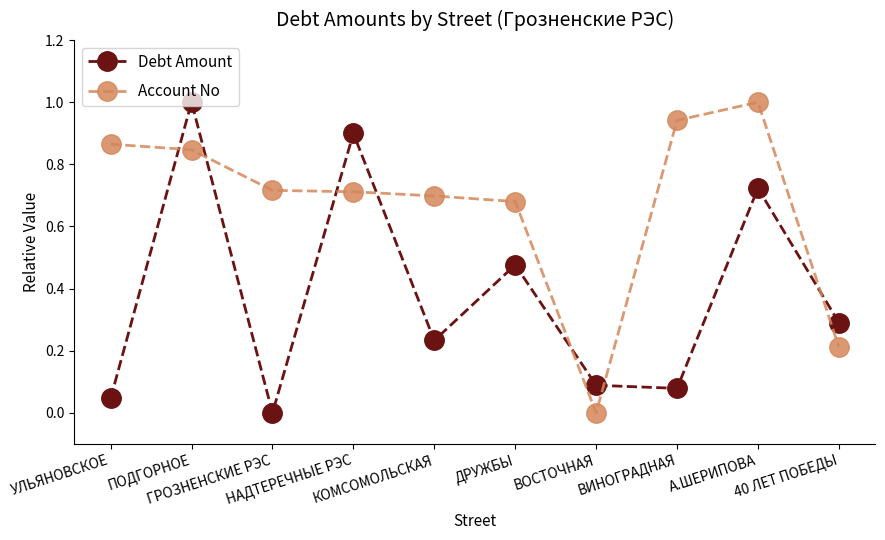

Rank the series by their average value, from highest to lowest.

Account No, Debt Amount